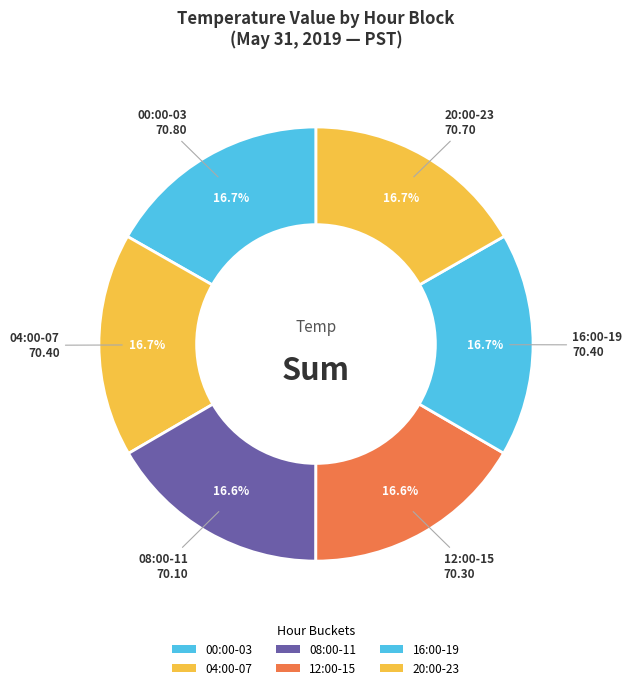

What portion of the pie excludes 16:00-19?

83.3%